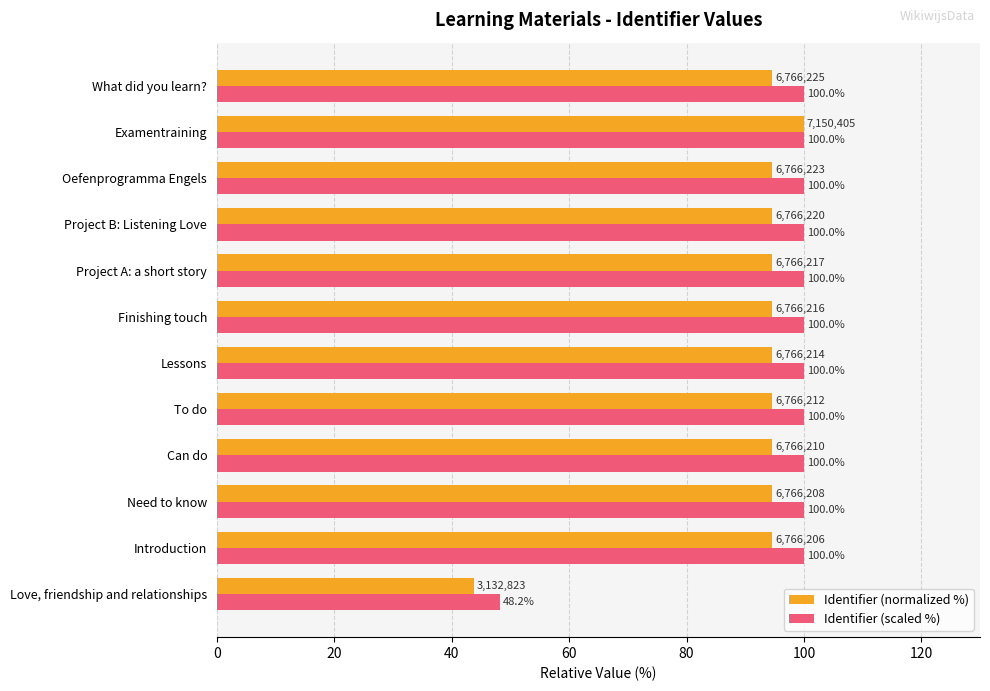

The Identifier (scaled %) series shows 163.9 at Project A: a short story. True or false?

False